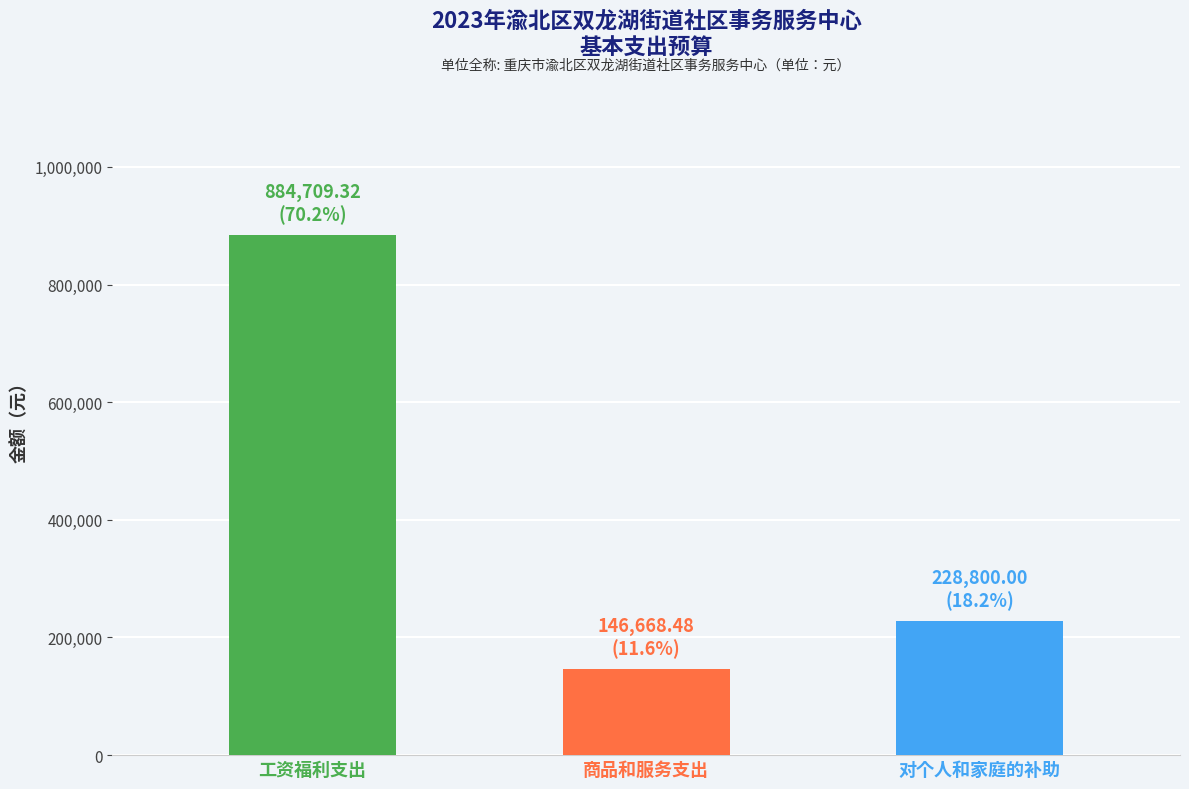

What is the label of the 1st bar from the left?

工资福利支出